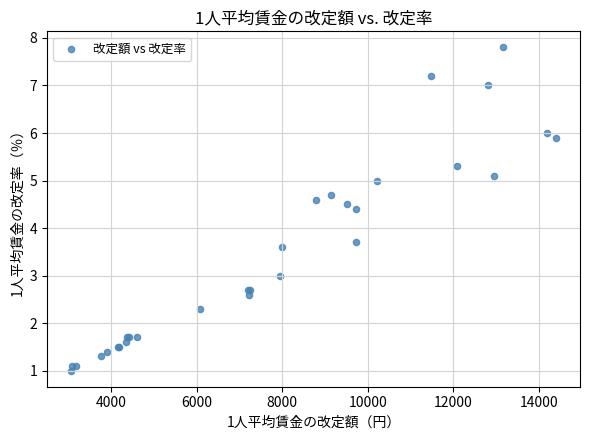

What Y value in the scatter plot is closest to 4?

3.7